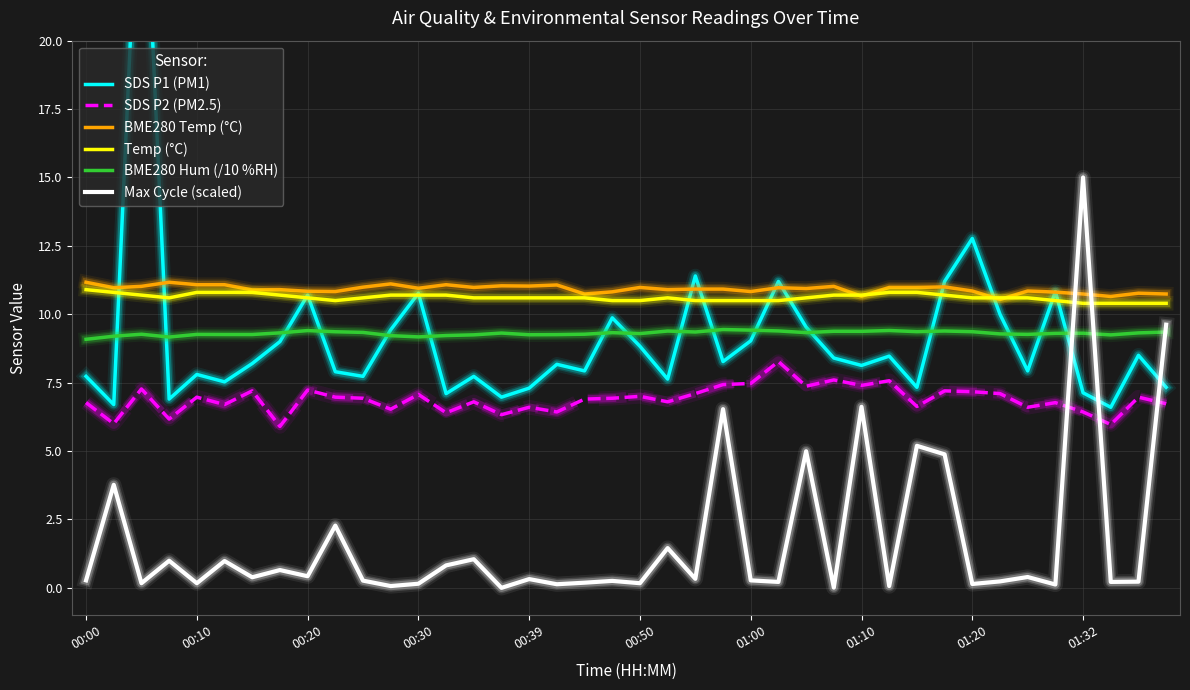

True or false: BME280 Temp (°C) has a value of 10.8 at 01:00.

True